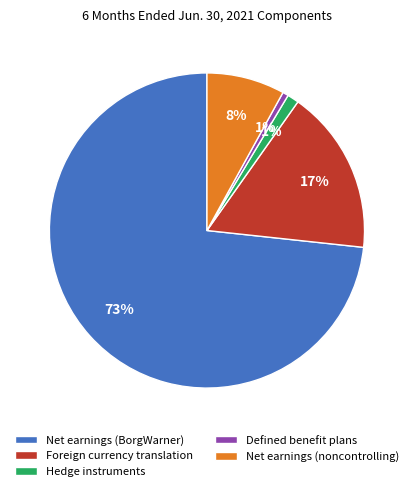

How many segments does this pie chart have?

5